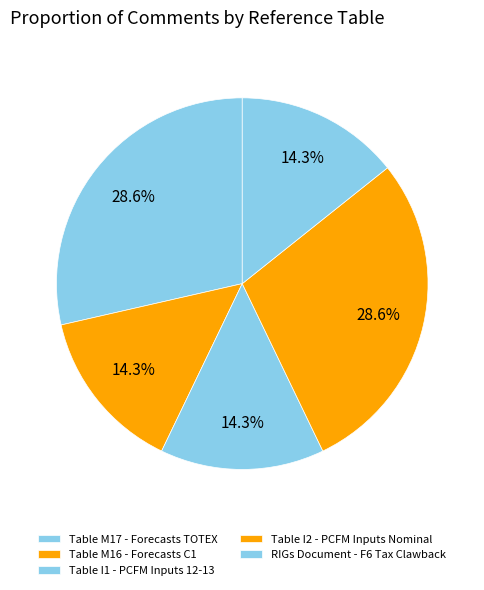

To the nearest percent, what is the average slice percentage?

20%